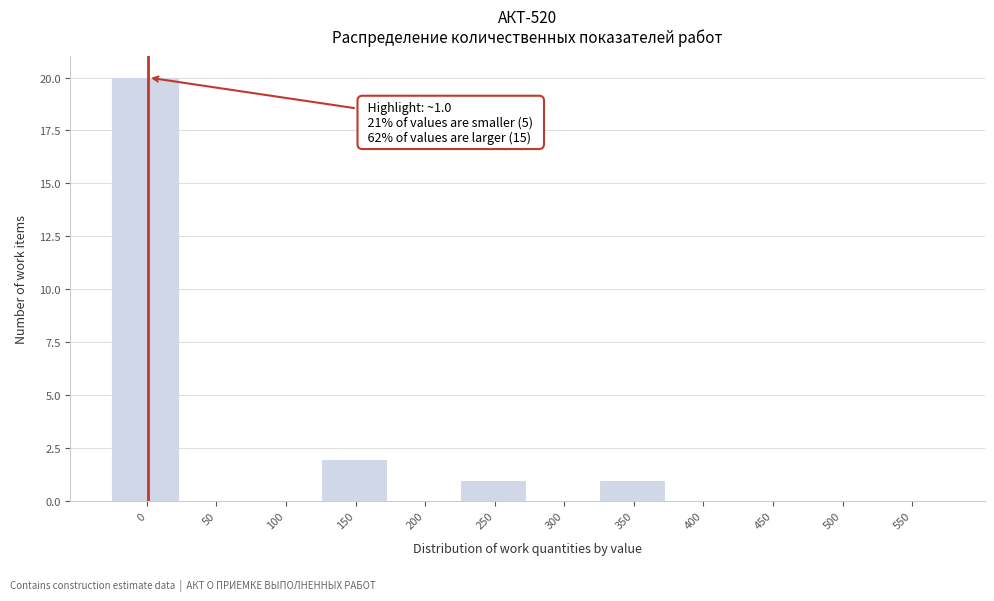

Reading right to left, extract all data points from this chart.

550=0	500=0	450=0	400=0	350=1	300=0	250=1	200=0	150=2	100=0	50=0	0=20